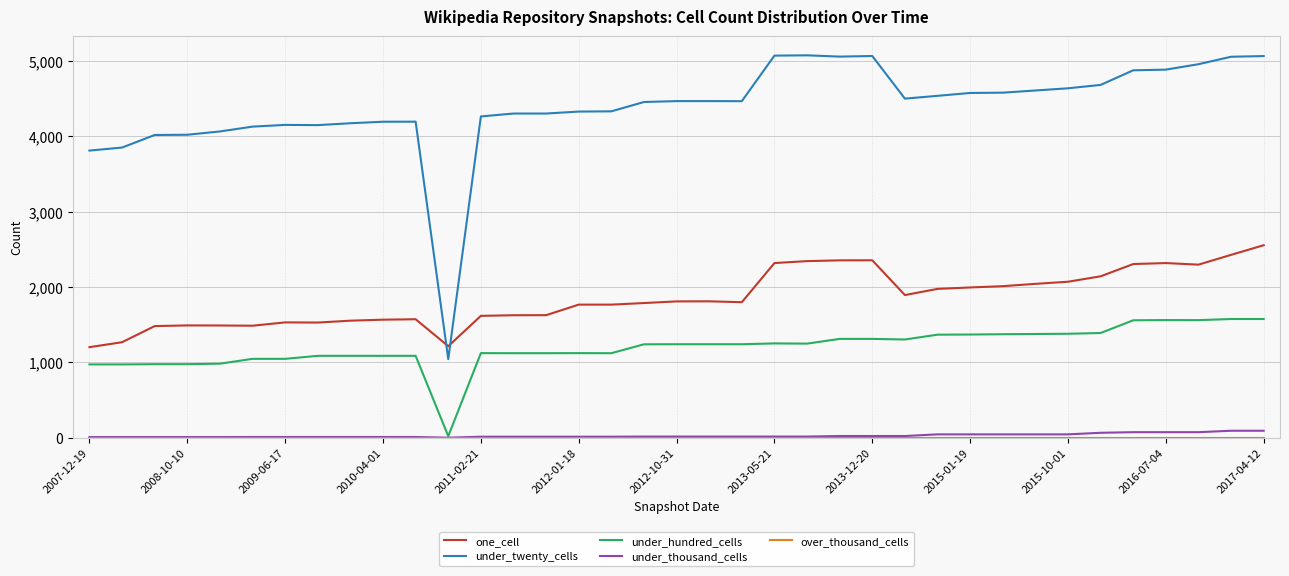

True or false: under_twenty_cells and under_thousand_cells cross at least once.

False